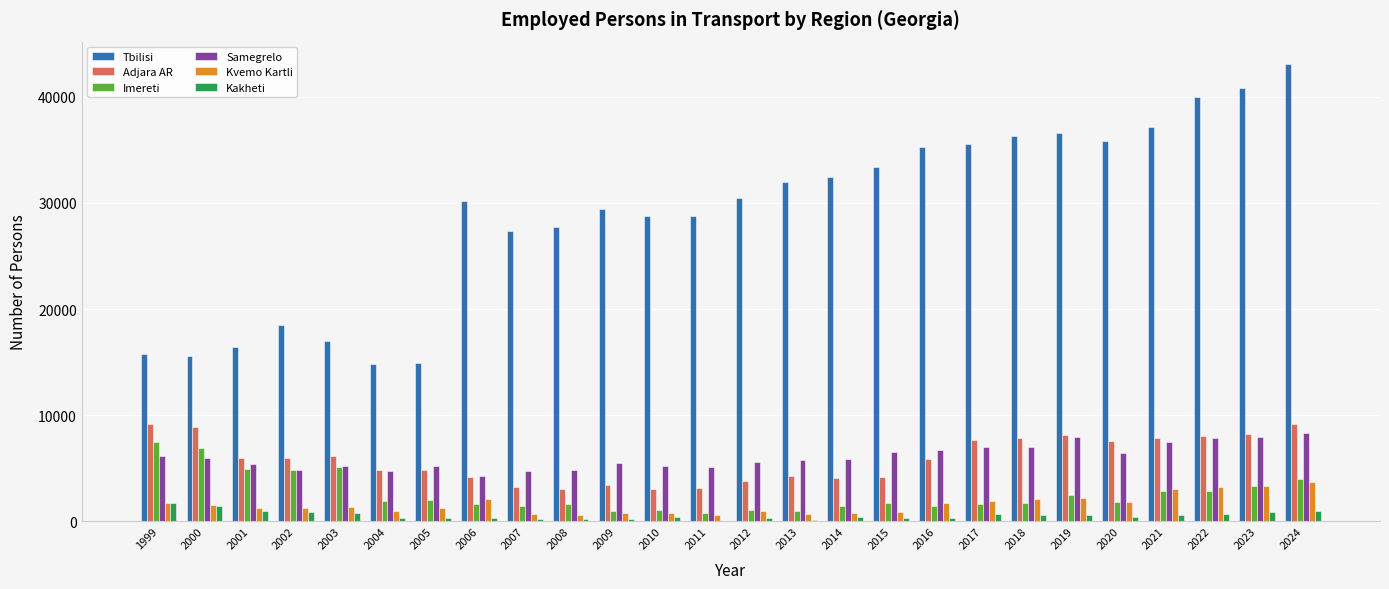

What is the spread (max minus min) of values at 2007?

27144